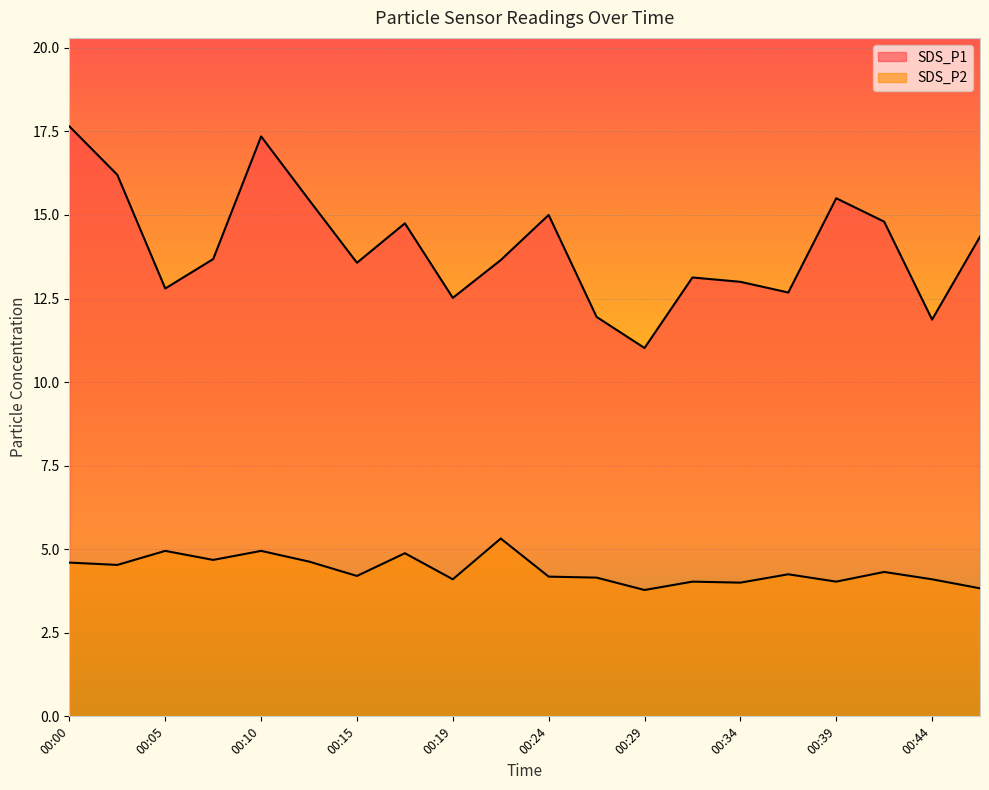

What is the difference between the maximum and minimum values in the SDS_P1 series?

6.6